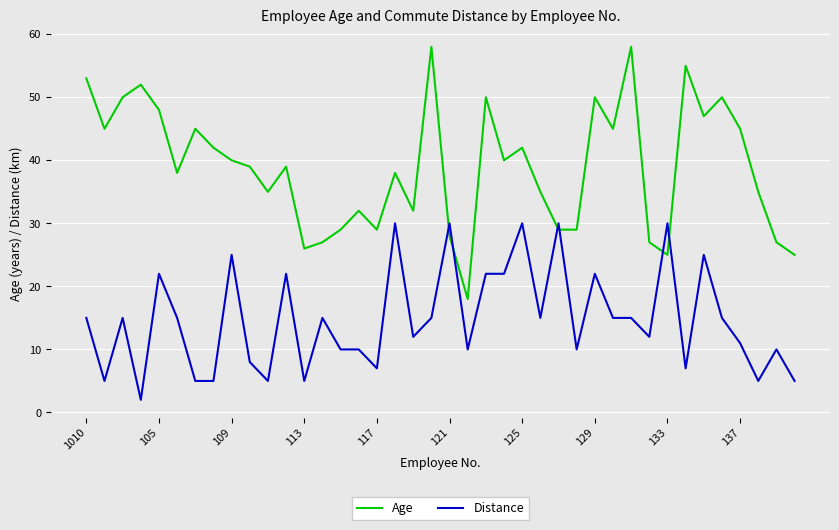

At how many categories does at least one series exceed 46?

11